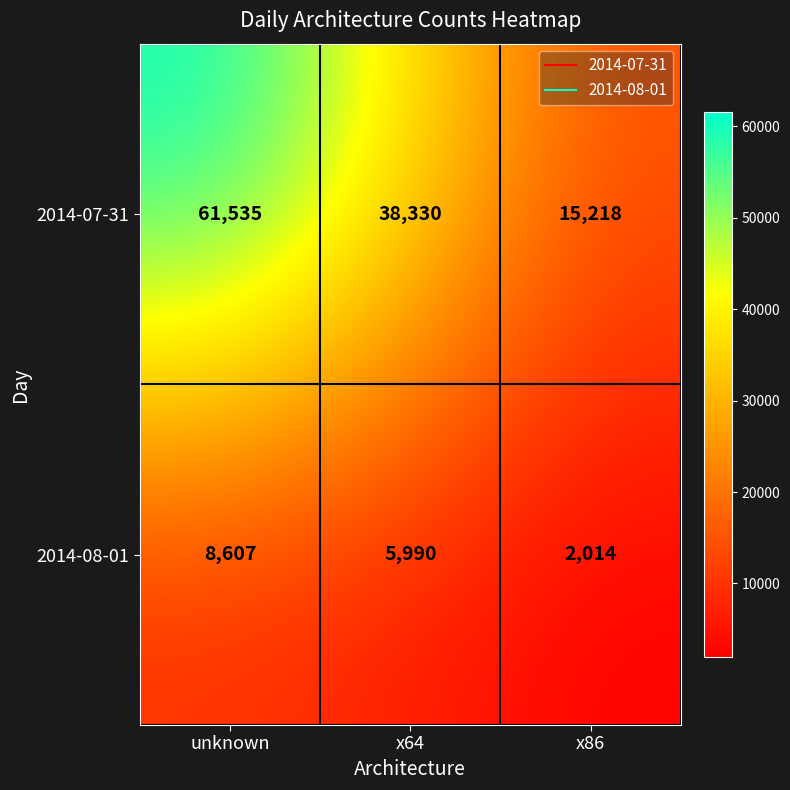

Reading right to left, list all the values displayed in this chart.

2014-07-31: x86=15218	x64=38330	unknown=61535
2014-08-01: x86=2014	x64=5990	unknown=8607